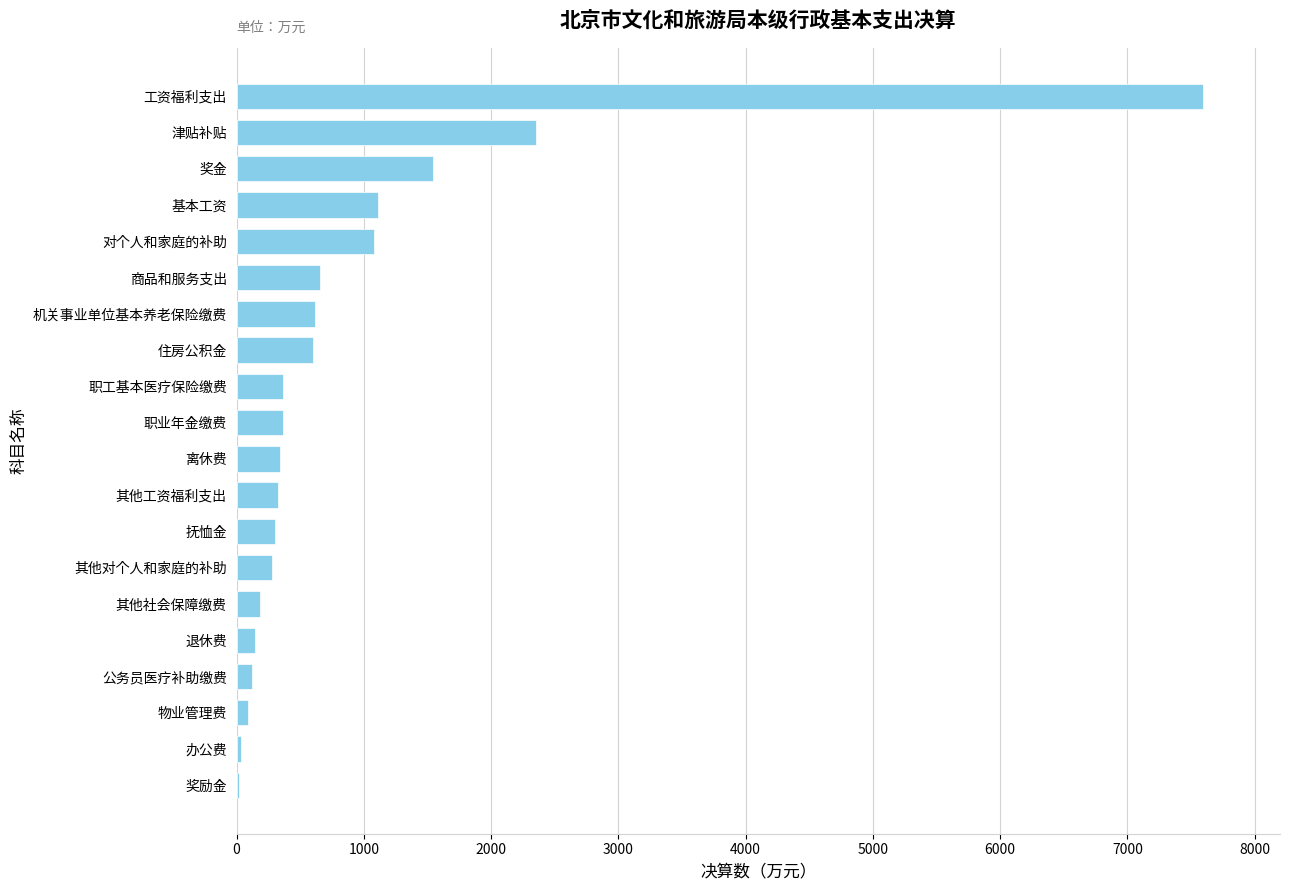

What is the change in value from 其他社会保障缴费 to 职工基本医疗保险缴费?

+186.7